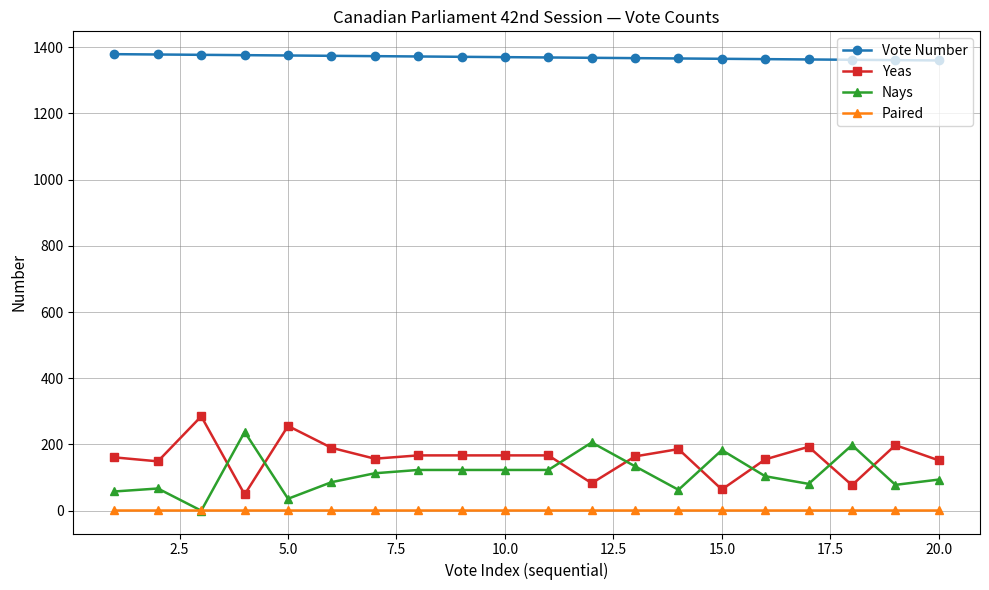

True or false: Yeas has more than 1 points higher than both neighbors.

True